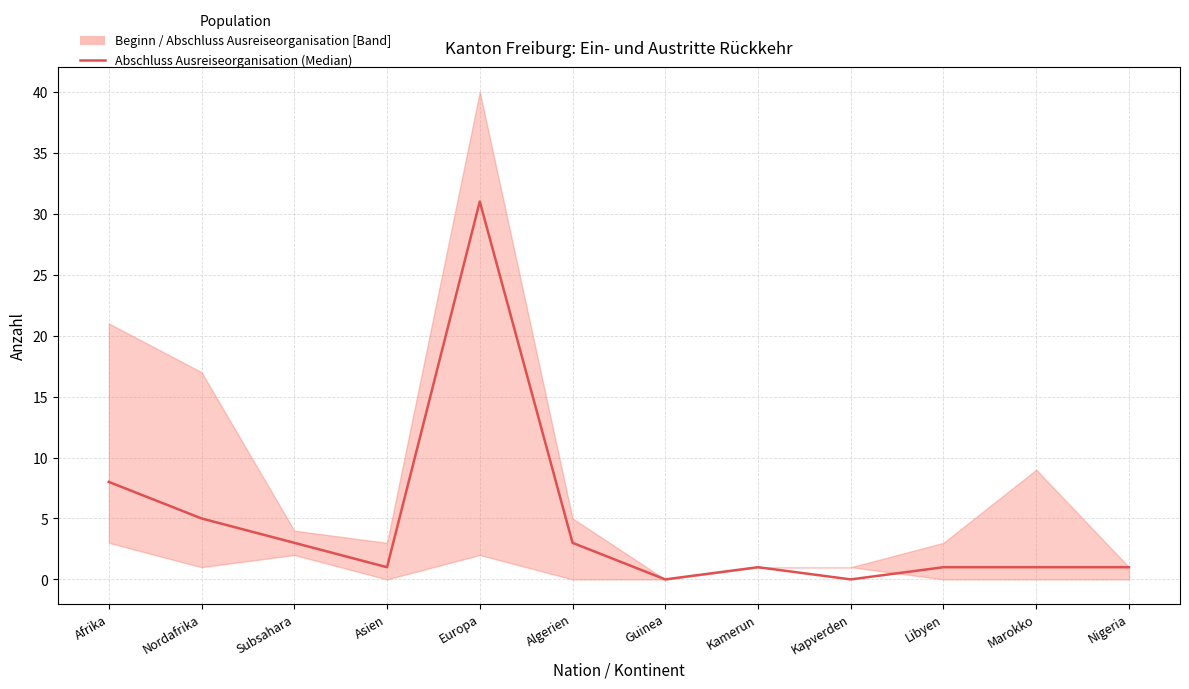

How many categories are shown in the chart?

12